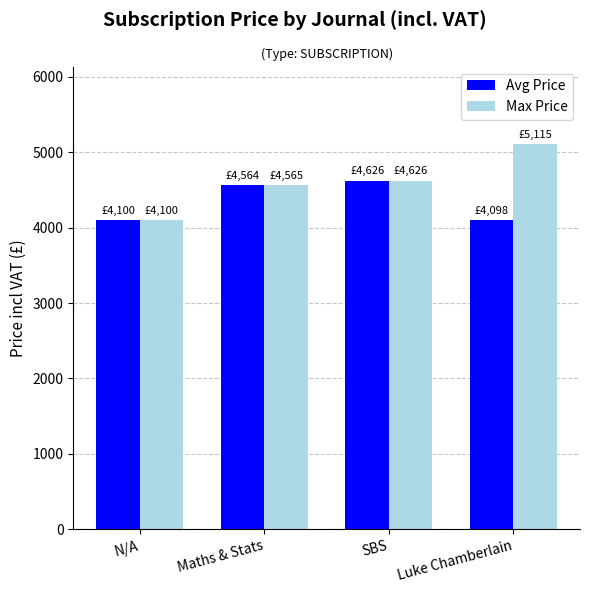

What is the highest value of the Avg Price series?

4626.0